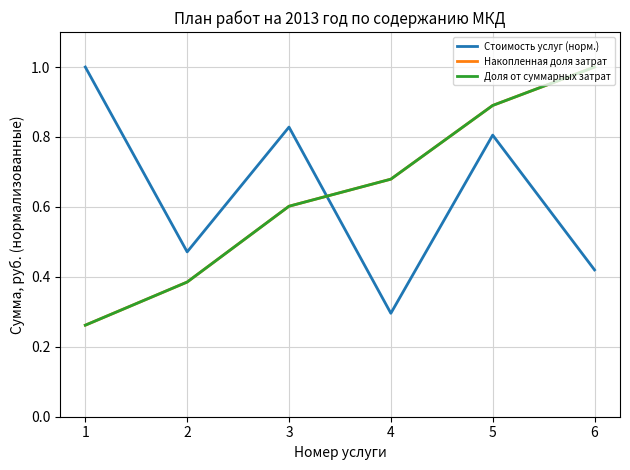

At 3, list the series in order from smallest to largest.

Накопленная доля затрат, Доля от суммарных затрат, Стоимость услуг (норм.)